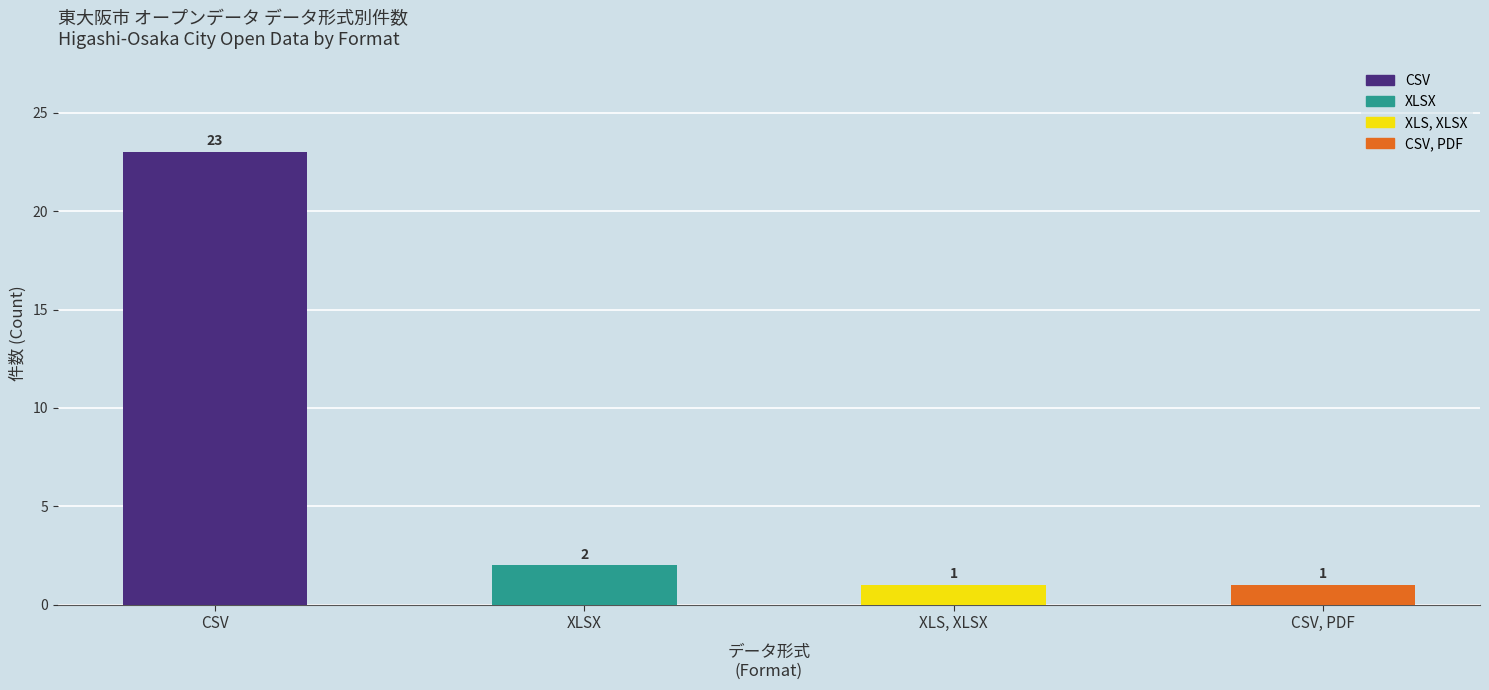

What is the sum of the values at XLSX and CSV, PDF?

3